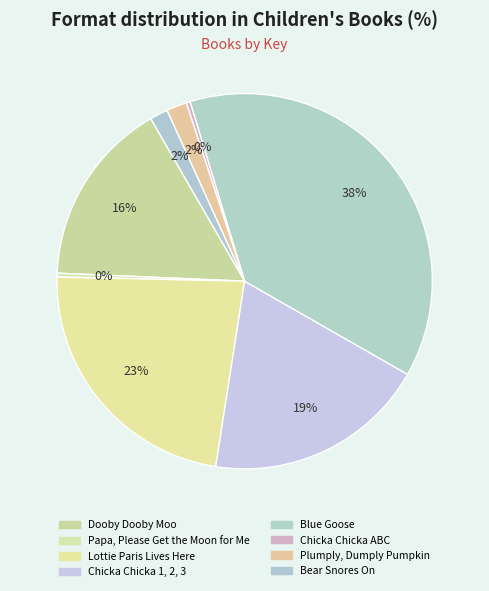

Is the sum of Lottie Paris Lives Here and Blue Goose greater than half?

Yes